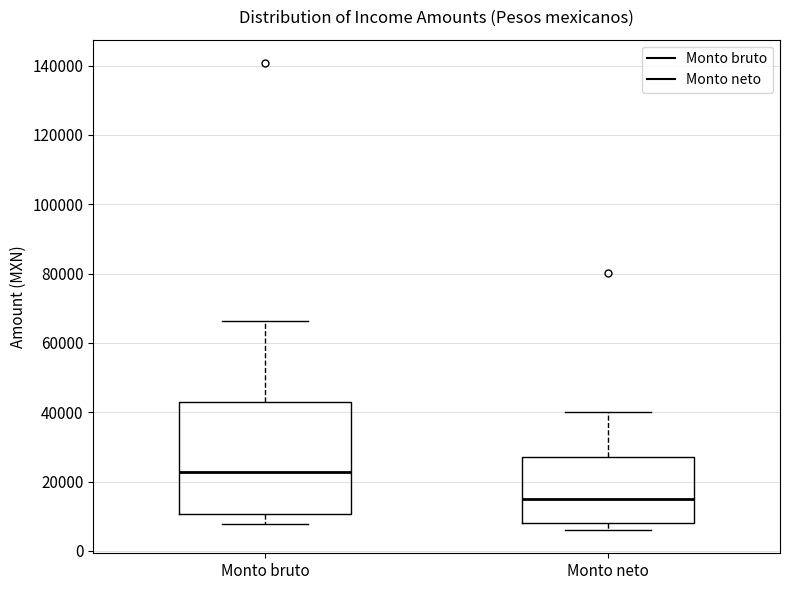

Reading left to right, read every box against the y-axis: the position of its median line, the range the box covers, and the ends of its whiskers. The values are not printed on the chart, so give them approximately, as read against the axis.

Monto bruto: median 22000, box 10000 to 42000, whiskers 8000 to 66000
Monto neto: median 16000, box 8000 to 28000, whiskers 6000 to 40000